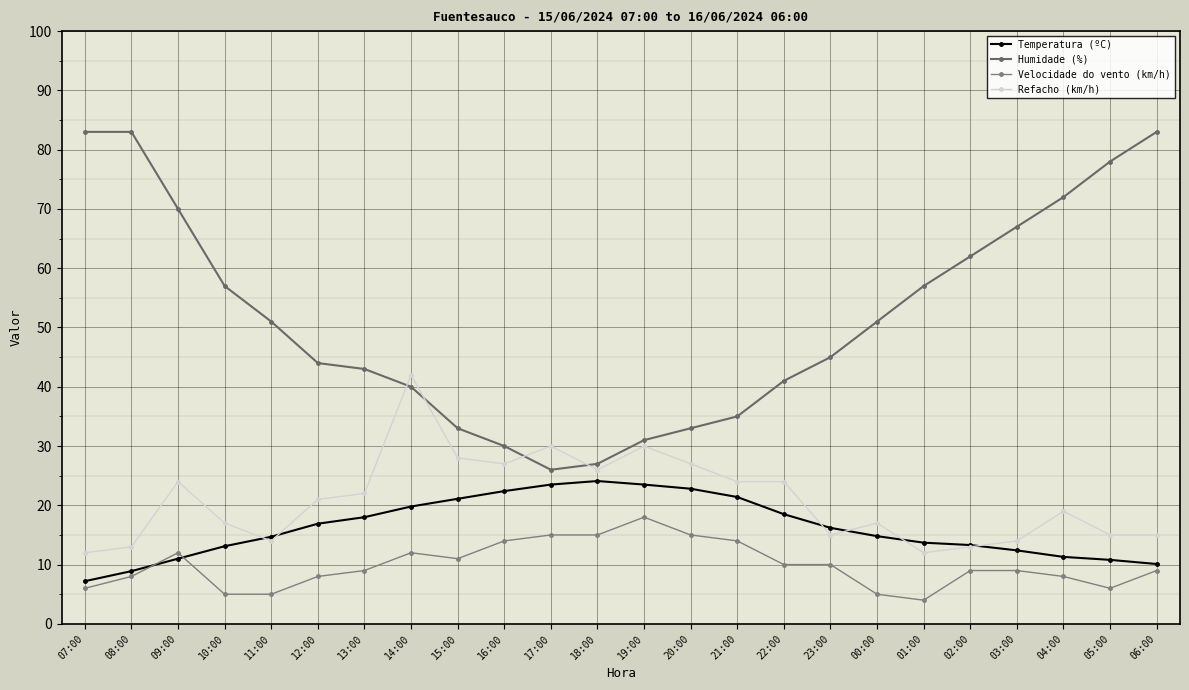

What position from the left is 11:00?

5